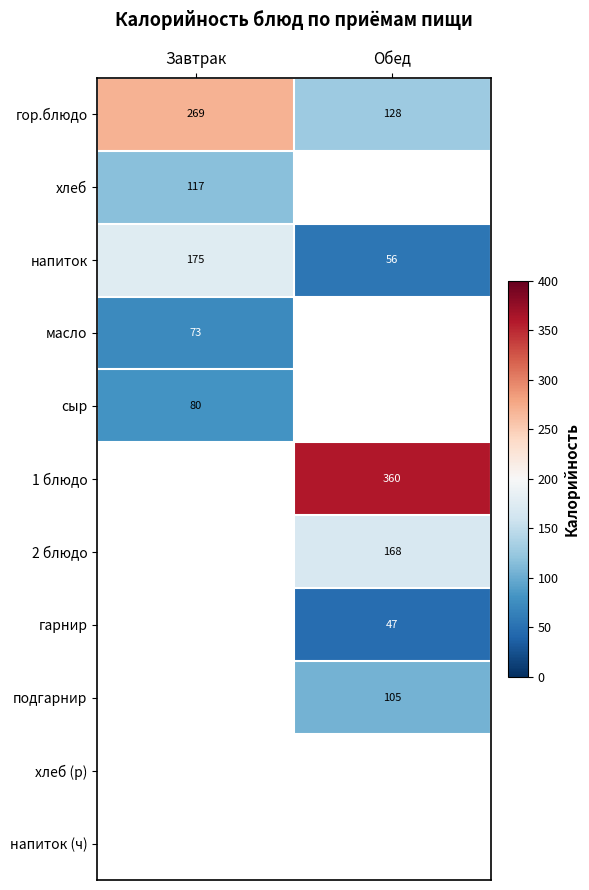

True or false: напиток has a value of 175 at Завтрак.

True